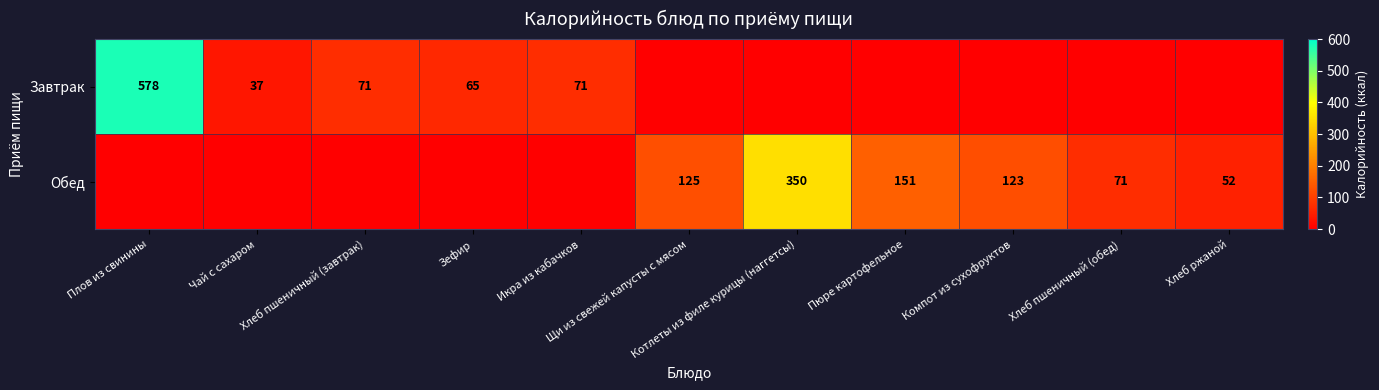

What is the difference between the second highest and second lowest values in the Завтрак series?

71